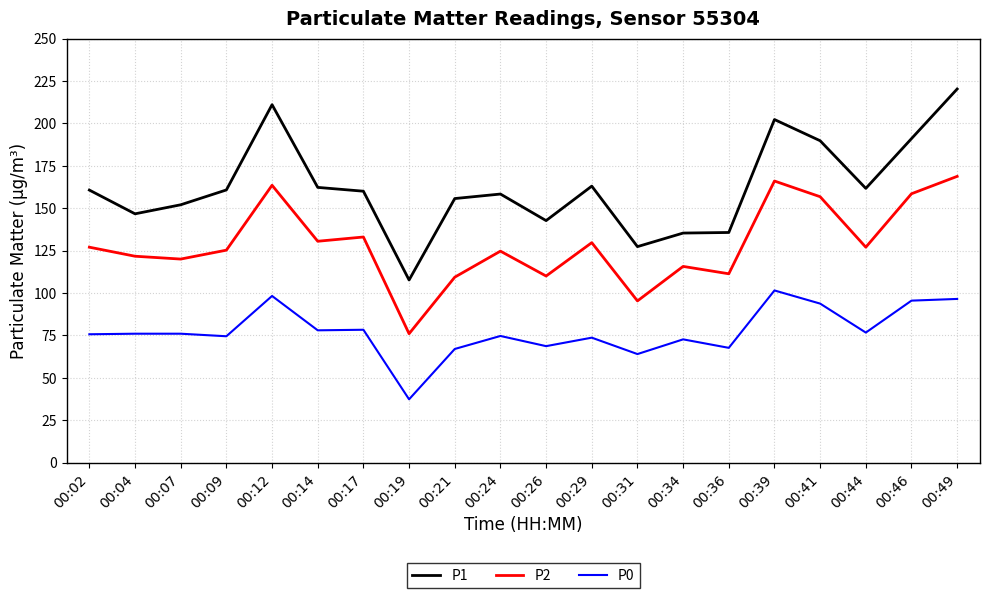

What is the average value of the P2 series?

128.5